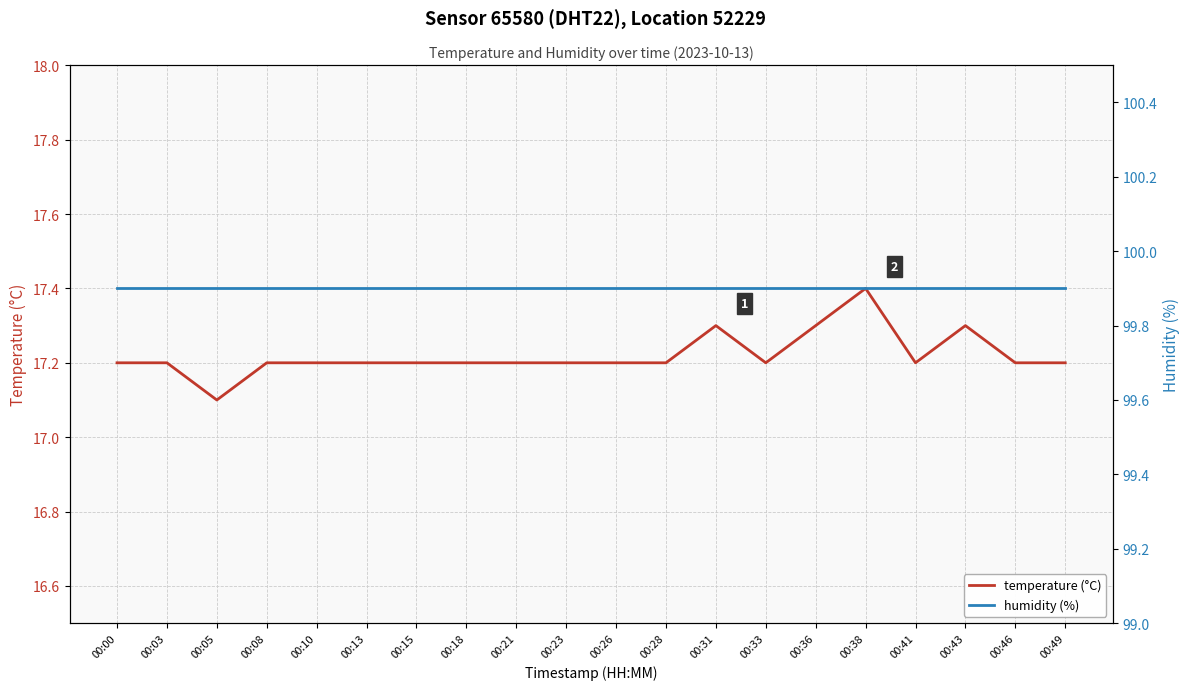

True or false: humidity (%) has more than 0 interior local peaks.

False